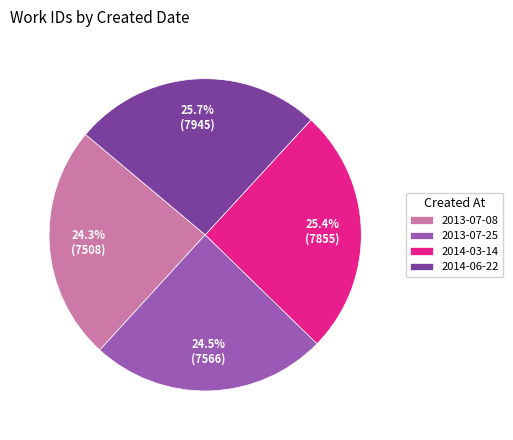

What portion of the pie excludes 2013-07-08?

75.7%